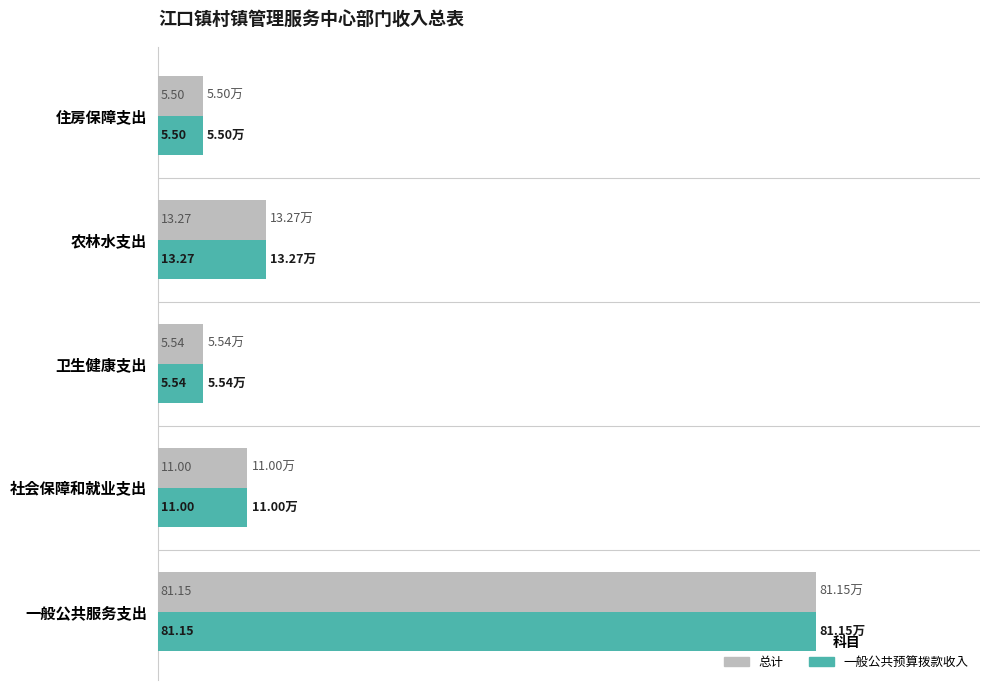

What is the sum of all 总计 values?

116.5